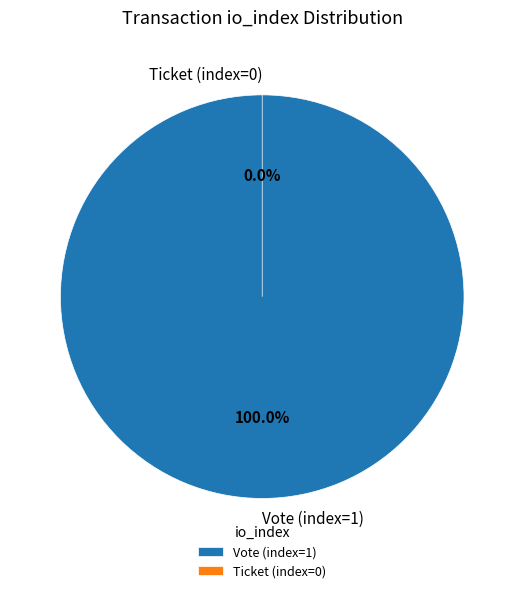

How many slices are in this pie chart?

2